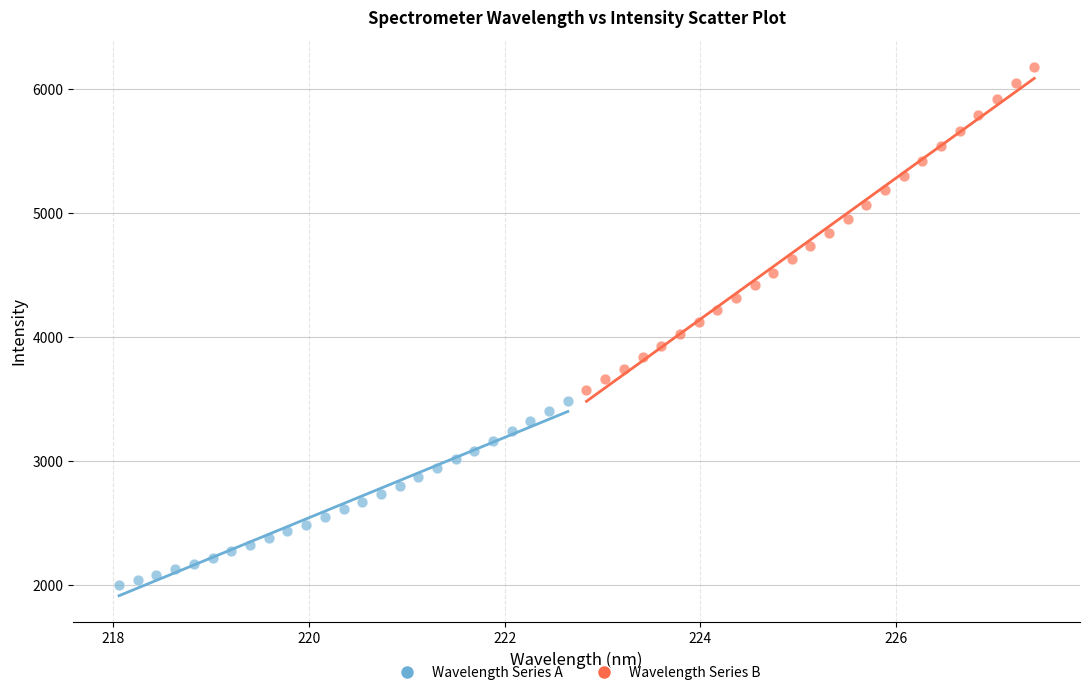

Which series reaches the maximum Y coordinate?

Wavelength Series B